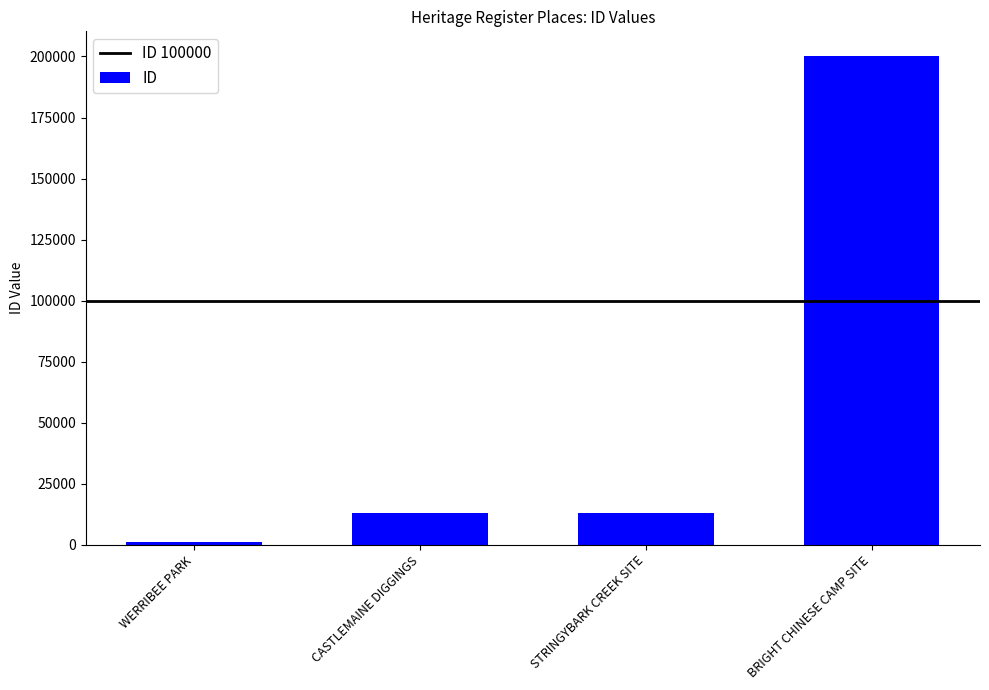

At which category does the chart reach its minimum across all series?

WERRIBEE PARK